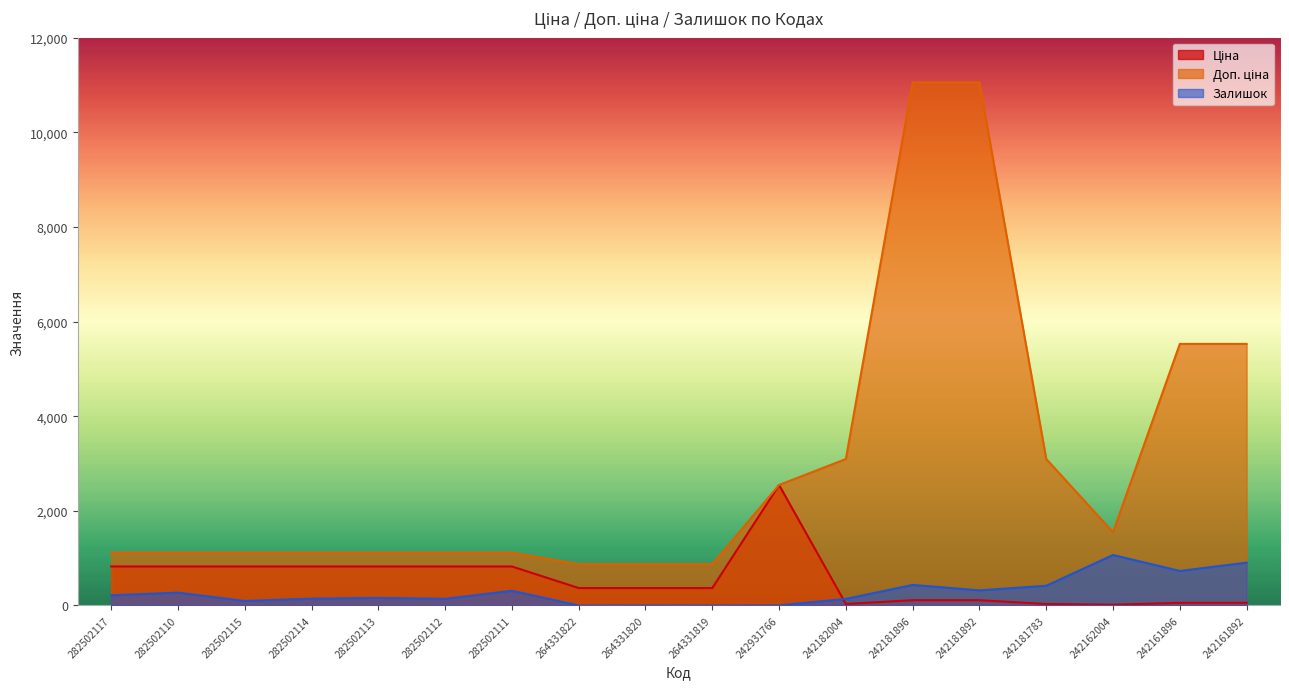

What is the label of the 3rd point from the right?

242162004